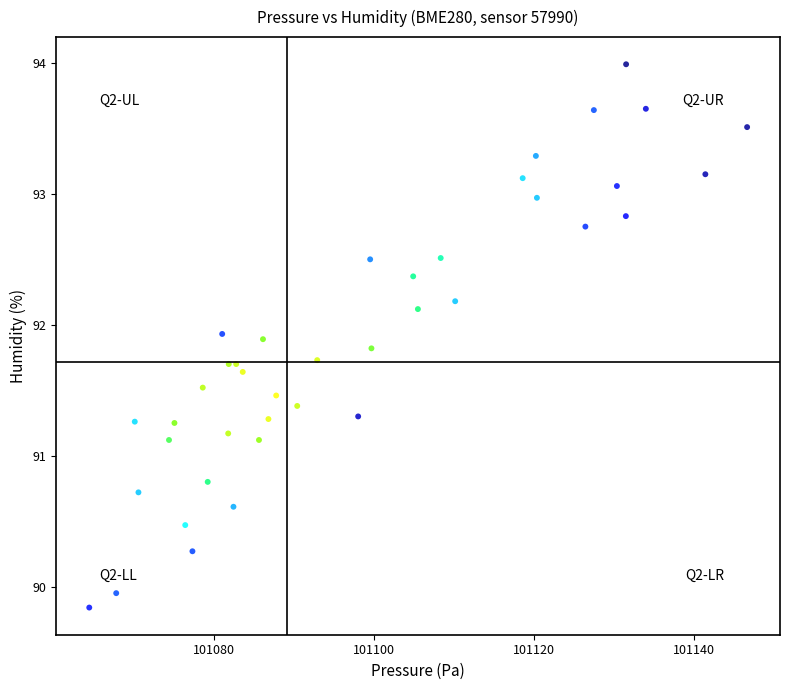

What is the range of X values (max minus min)?

82.2